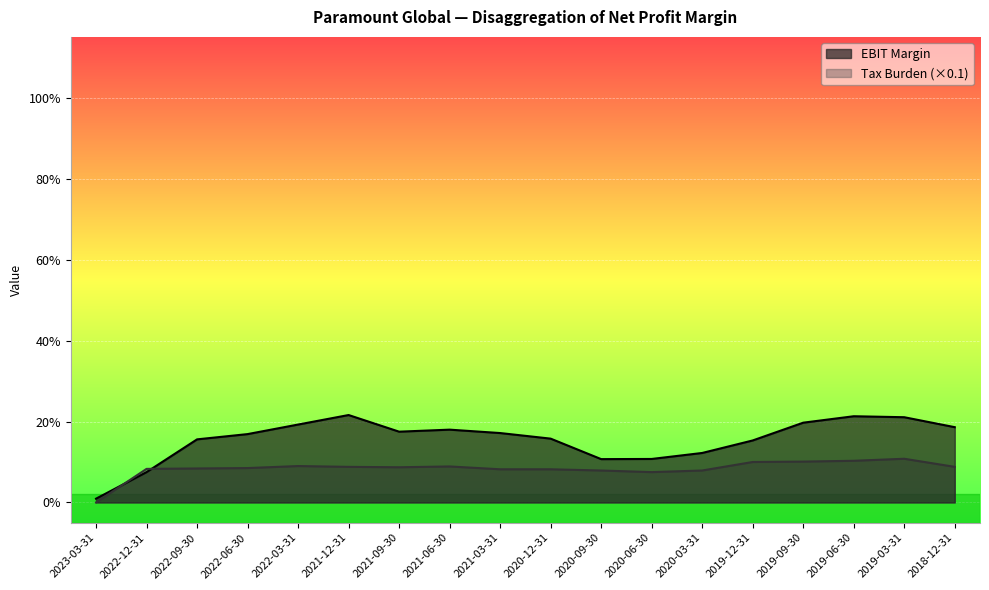

Reading left to right, extract all data points from this chart.

EBIT Margin: 0.0	0.1	0.2	0.2	0.2	0.2	0.2	0.2	0.2	0.2	0.1	0.1	0.1	0.2	0.2	0.2	0.2	0.2
Tax Burden: 0.0	0.1	0.1	0.1	0.1	0.1	0.1	0.1	0.1	0.1	0.1	0.1	0.1	0.1	0.1	0.1	0.1	0.1